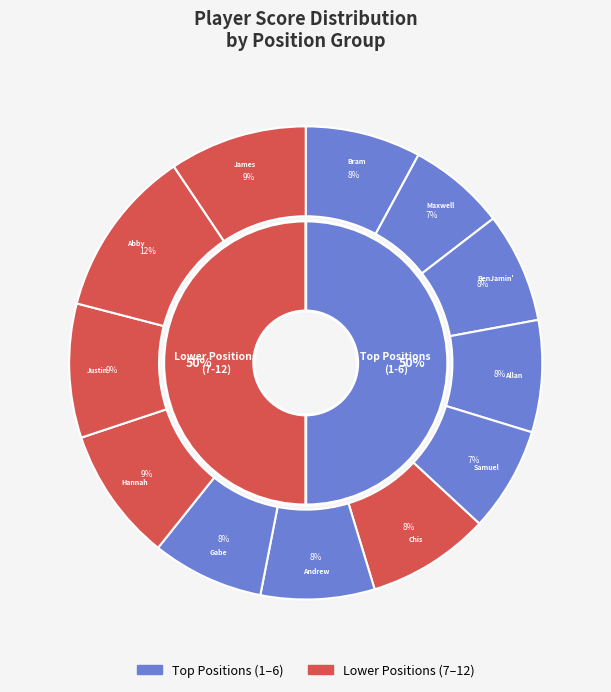

True or false: 2 accounts for 9% of the total.

False